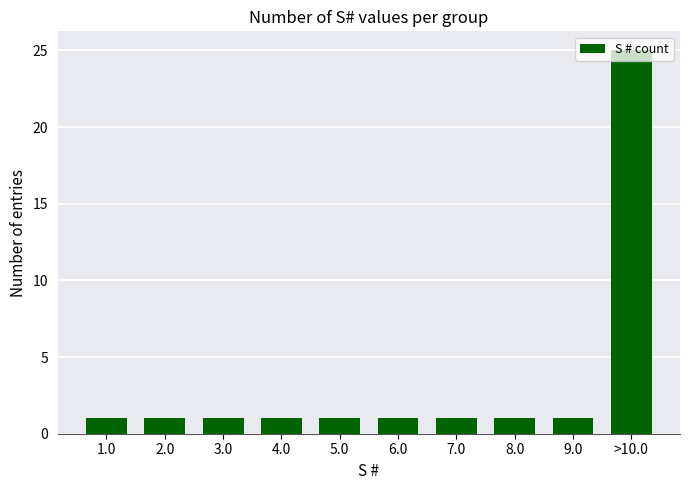

What is the value of the 4th bar from the left?

1